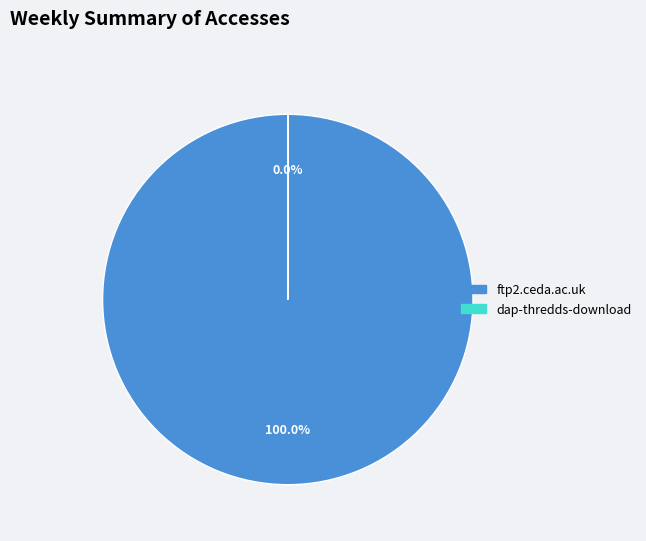

Does any single category account for the majority?

Yes